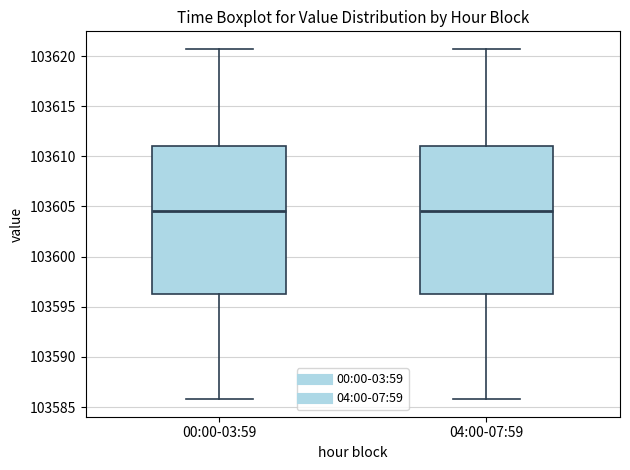

Where is the upper edge of the box for 00:00-03:59 on the y-axis? The values are not printed on the chart, so give them approximately, as read against the axis.

103611.0